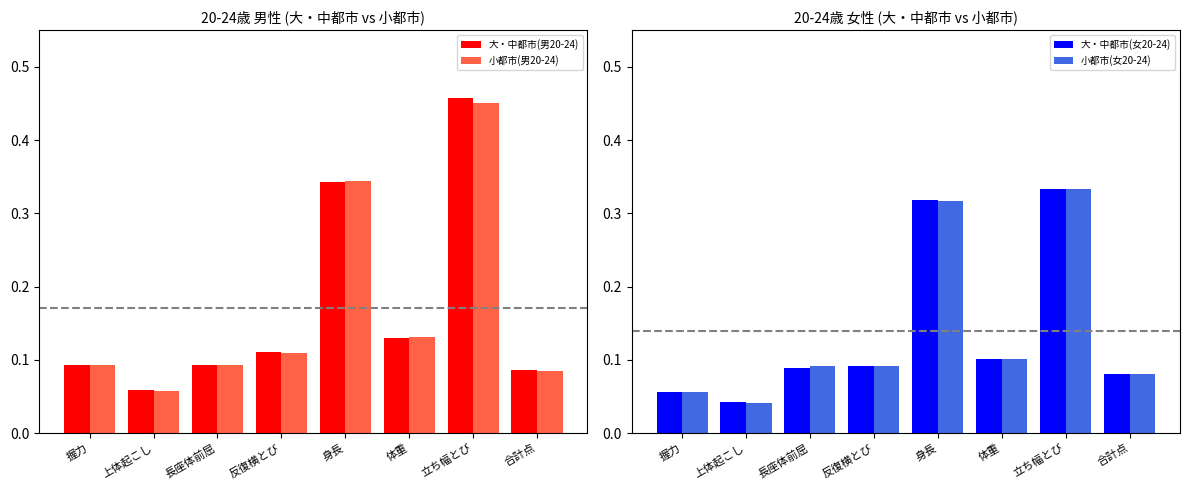

How many groups of bars are there?

8